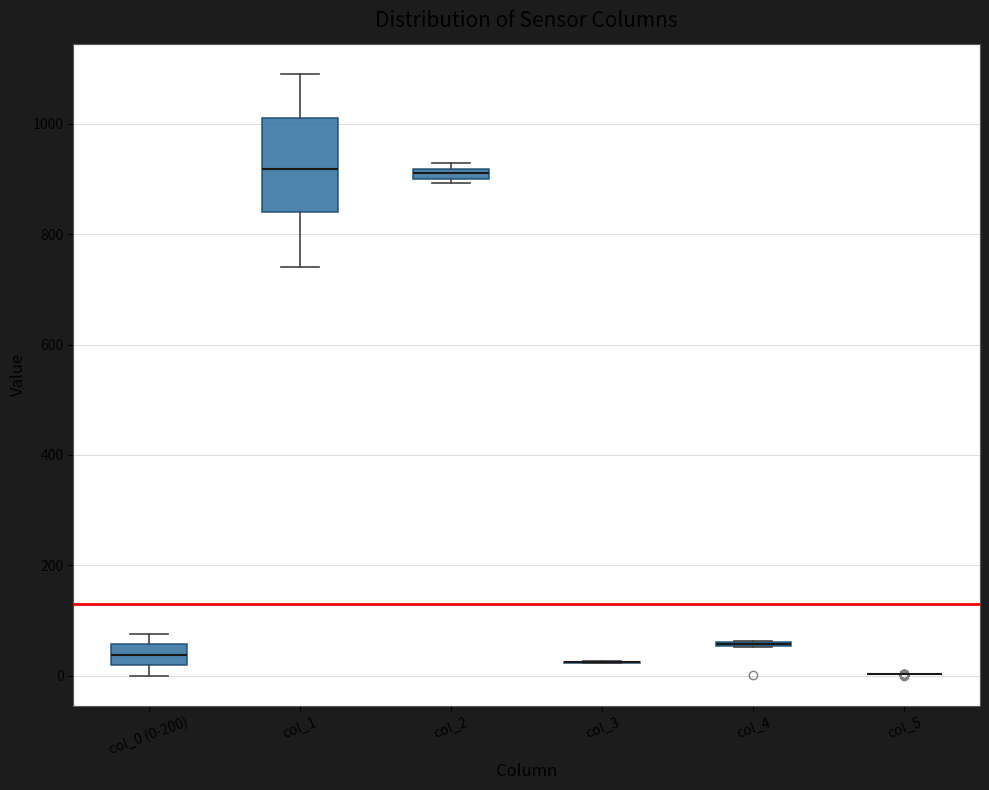

Comparing the boxes themselves (not the whiskers), which one is the tallest?

col_1